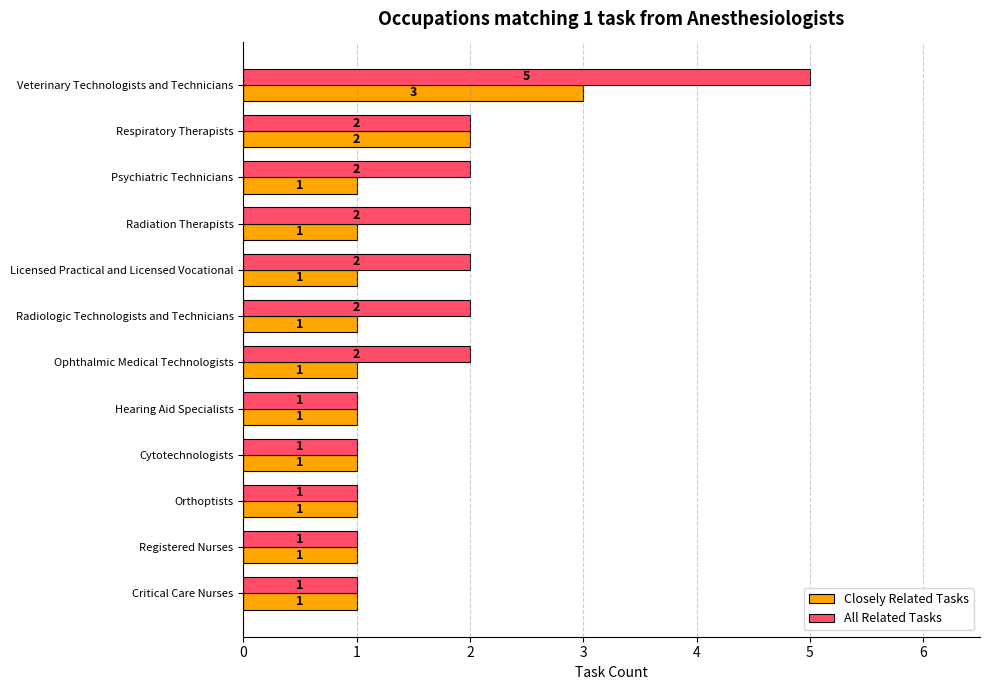

What is the maximum value for Closely Related Tasks?

3